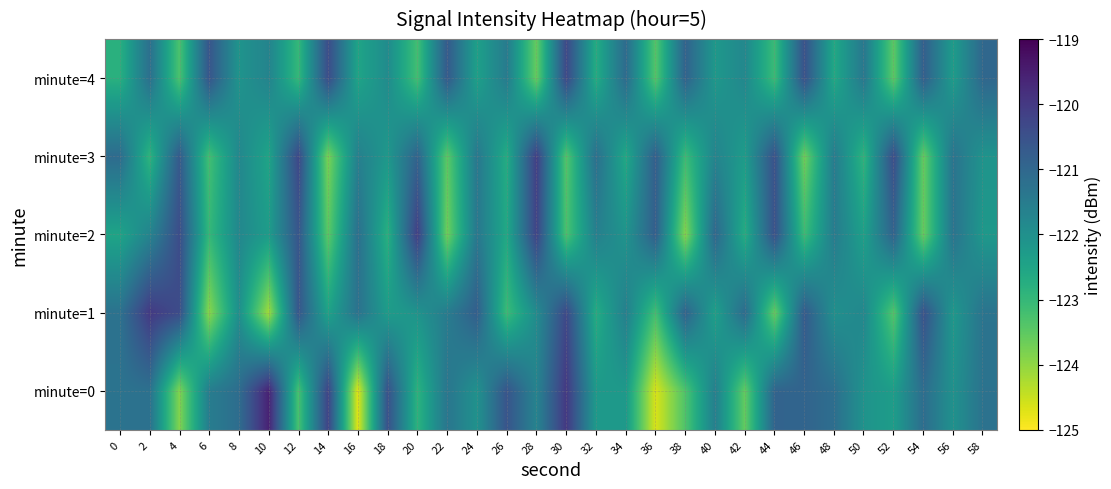

At how many categories does at least one series exceed -121?

19